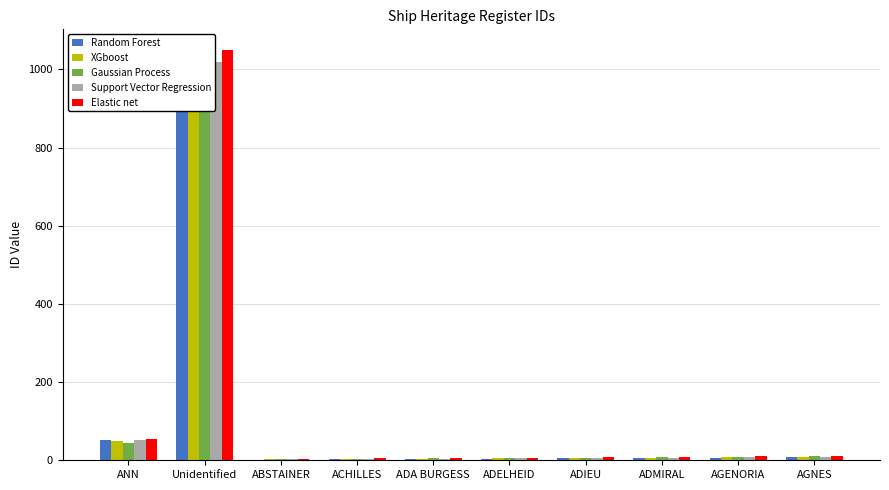

How many distinct data groups are displayed?

5